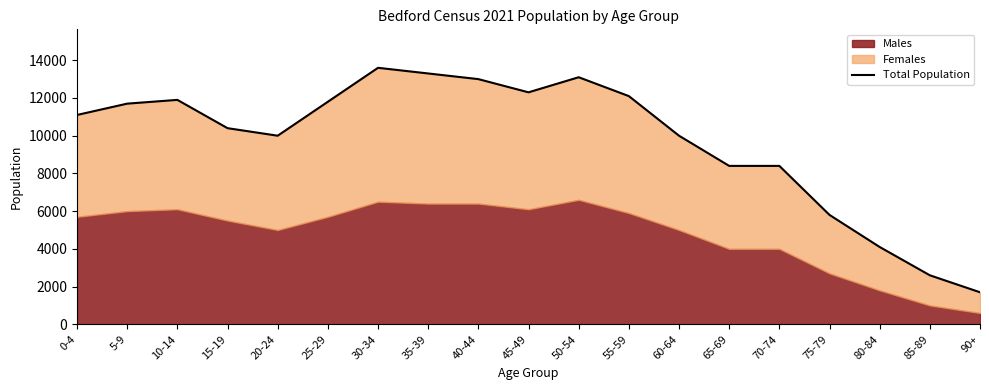

What is the approximate value at 20-24, to the nearest 50?

10000